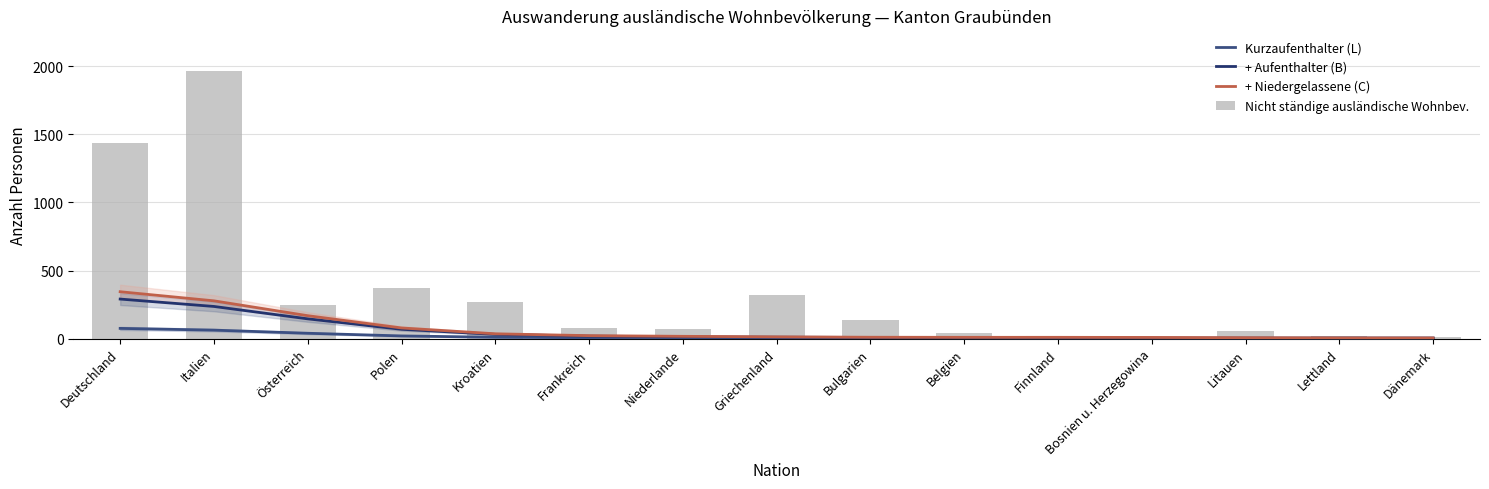

What is the sum of the Nicht ständige ausländische Wohnbev. values at Finnland and Bosnien u. Herzegowina?

13.0